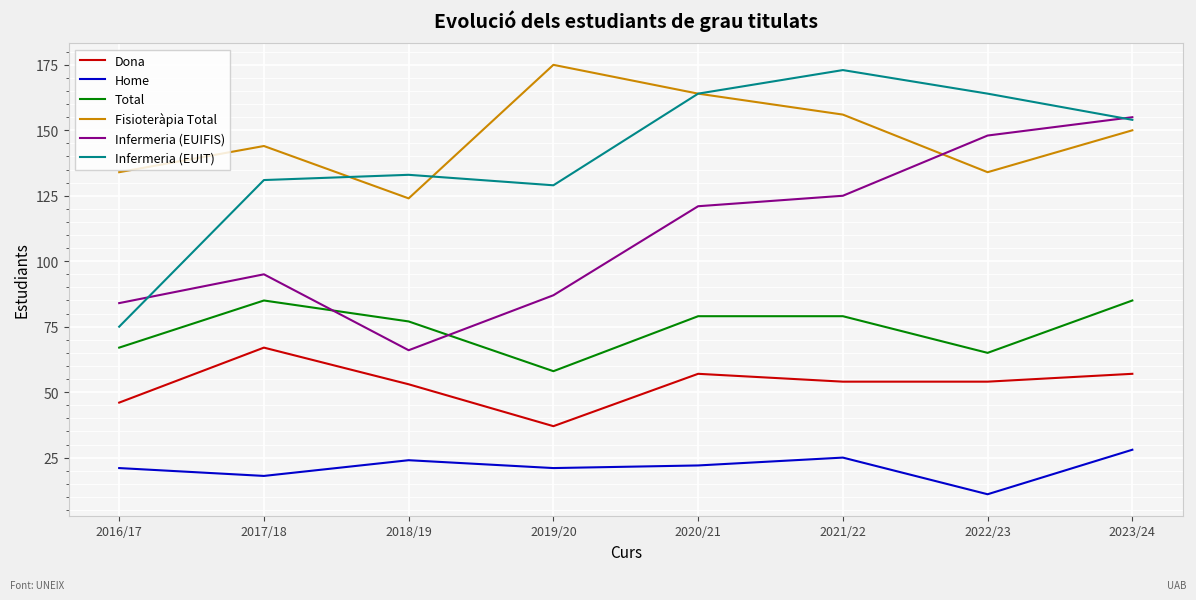

Where is the first local minimum for Dona?

2019/20